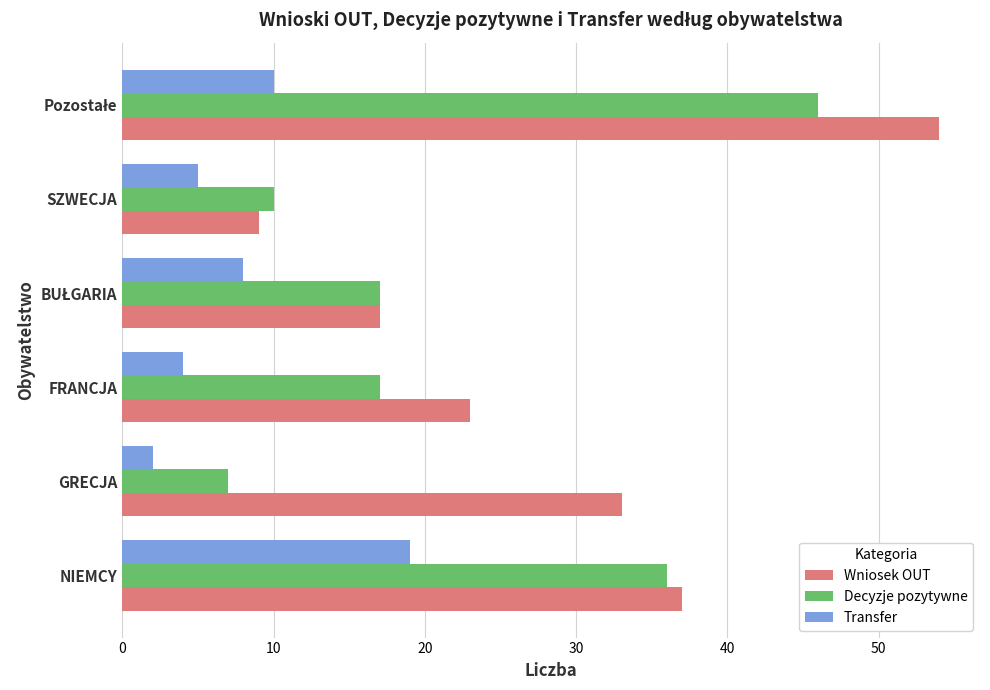

Which series has the largest range (max minus min)?

Wniosek OUT